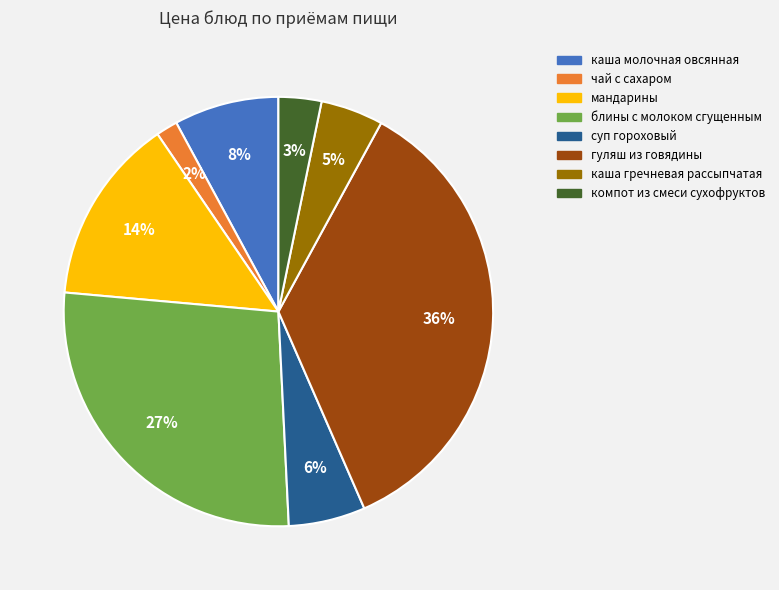

Do каша молочная овсянная and компот из смеси сухофруктов together represent more than half of the pie?

No